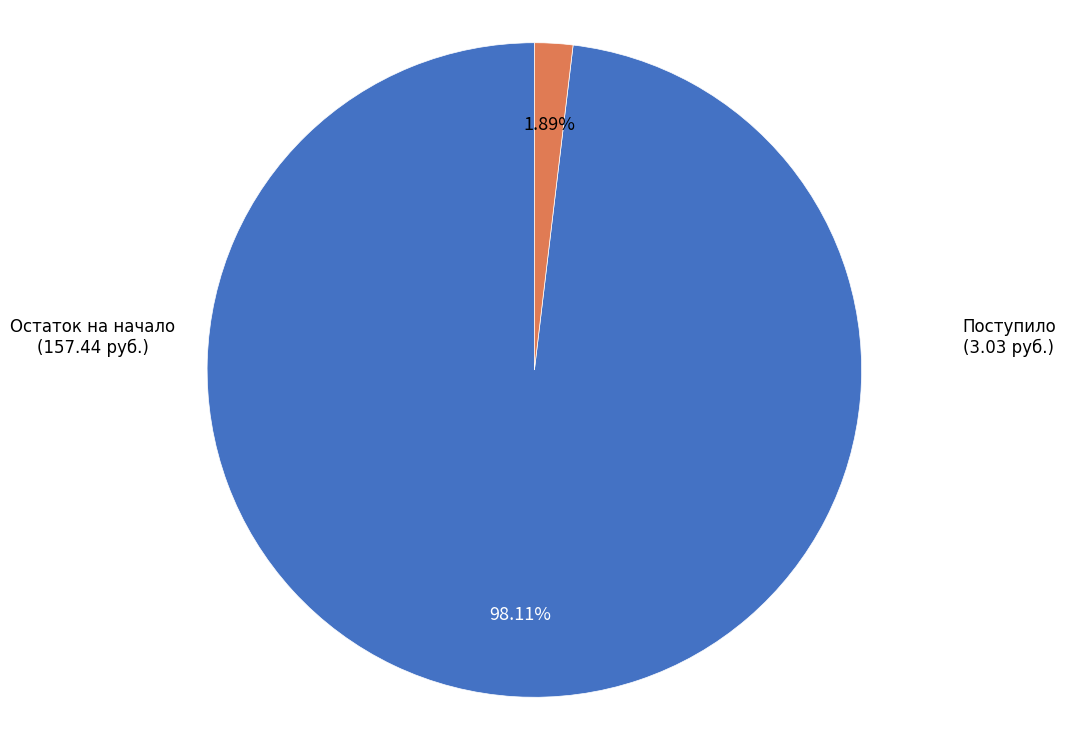

Count the number of slices in the pie.

2